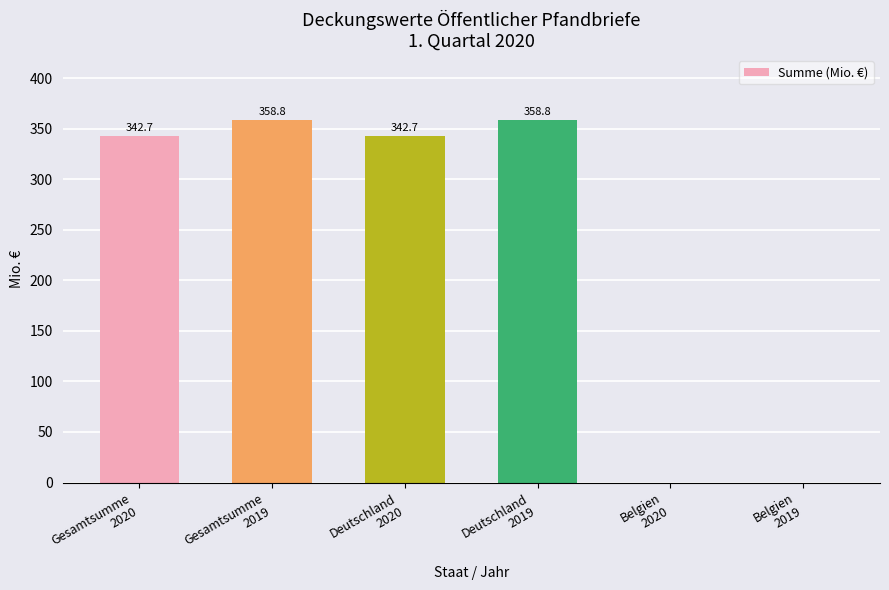

Reading left to right, what are all the values shown in this chart?

342.7	358.8	342.7	358.8	0.0	0.0